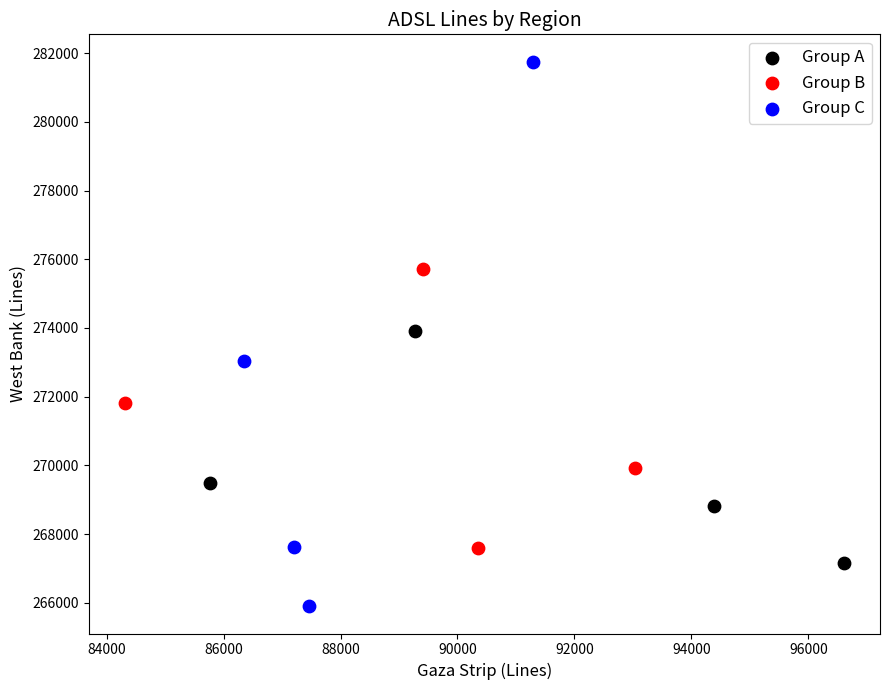

Which series contains the highest Y value?

Group C